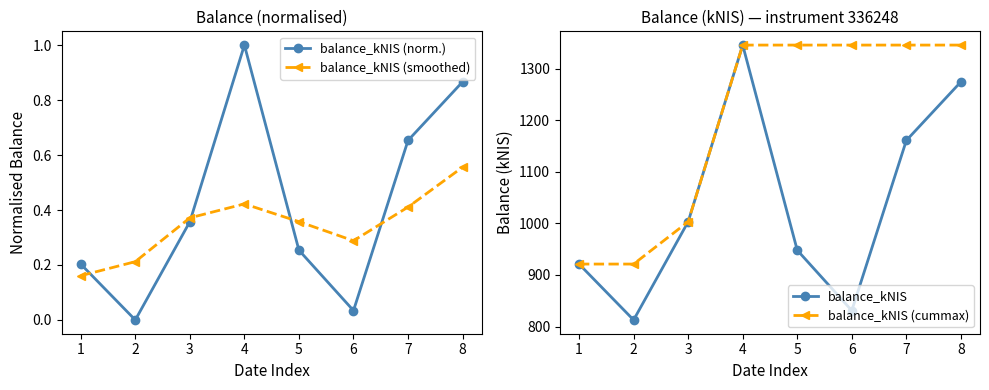

What is the difference between the balance_kNIS (norm.) values at 3 and 4?

0.6